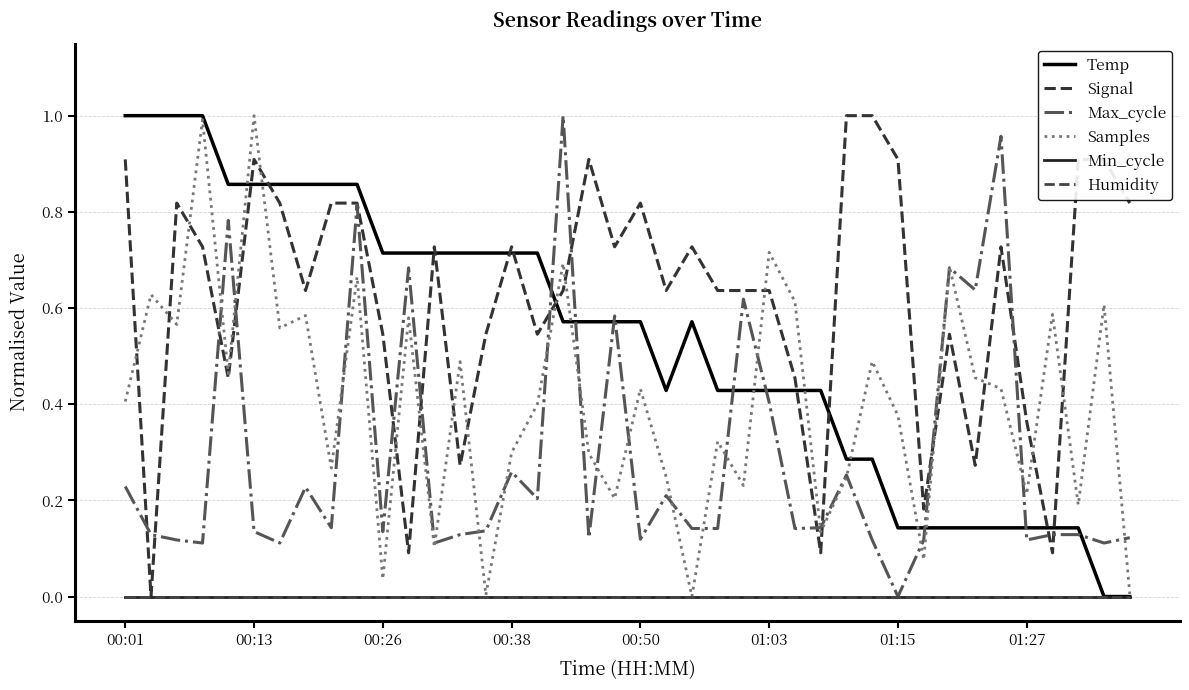

Is this an area chart (filled region under the line)?

No